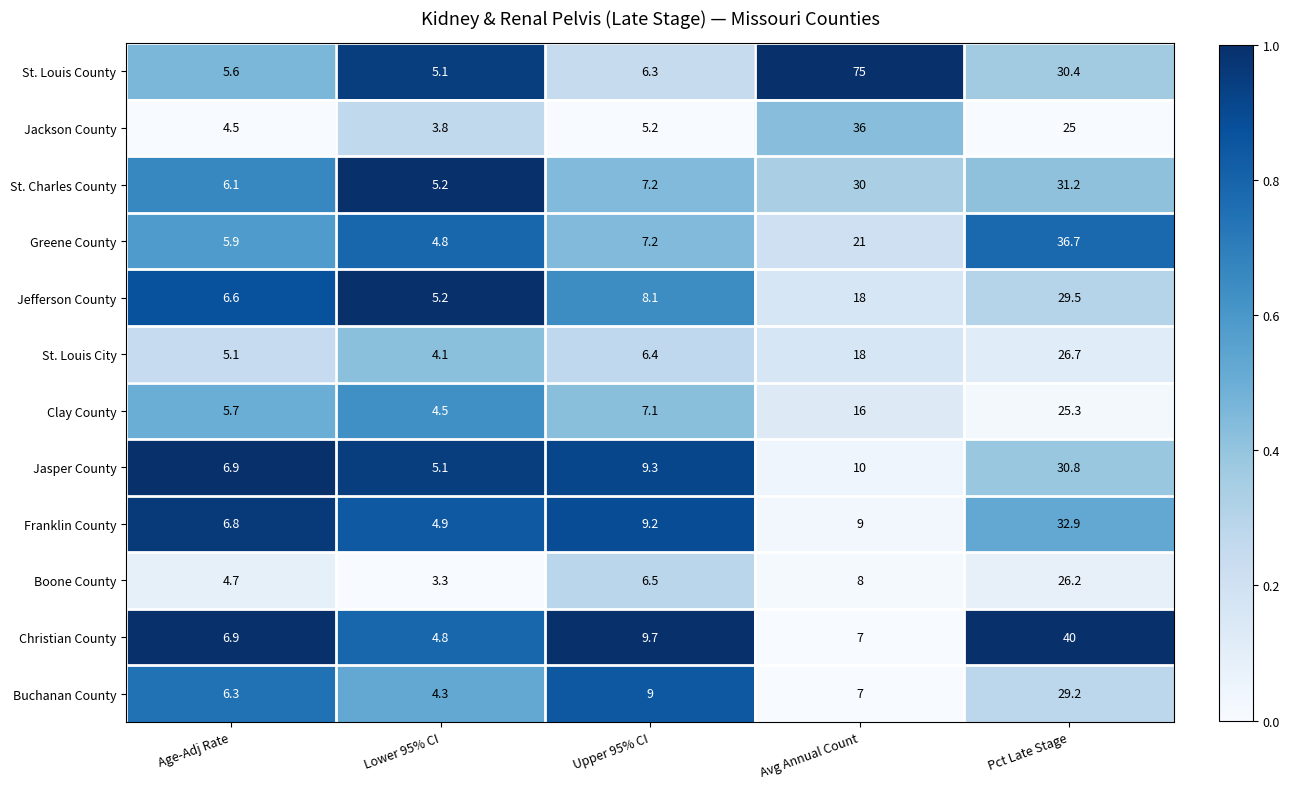

At which category is the sum across all series the highest?

Pct Late Stage